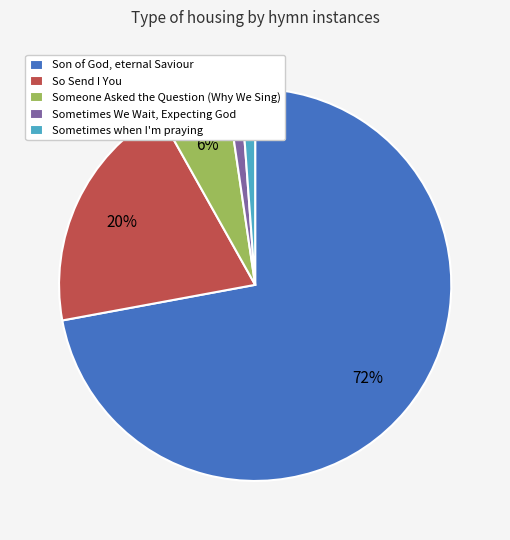

Is Son of God, eternal Saviour the majority of the pie?

Yes